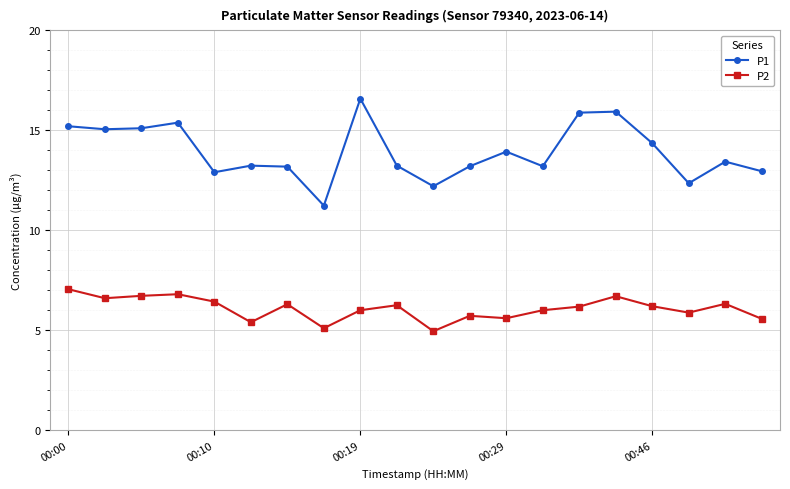

What is the value of the P2 point at the 2nd from the left?

6.6